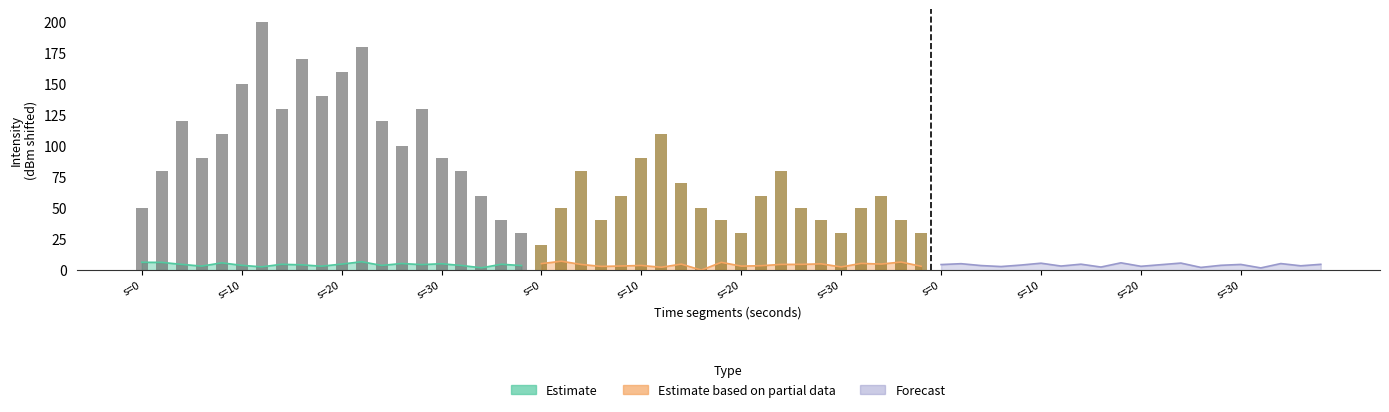

What is the total value across all series at 4?

12.8